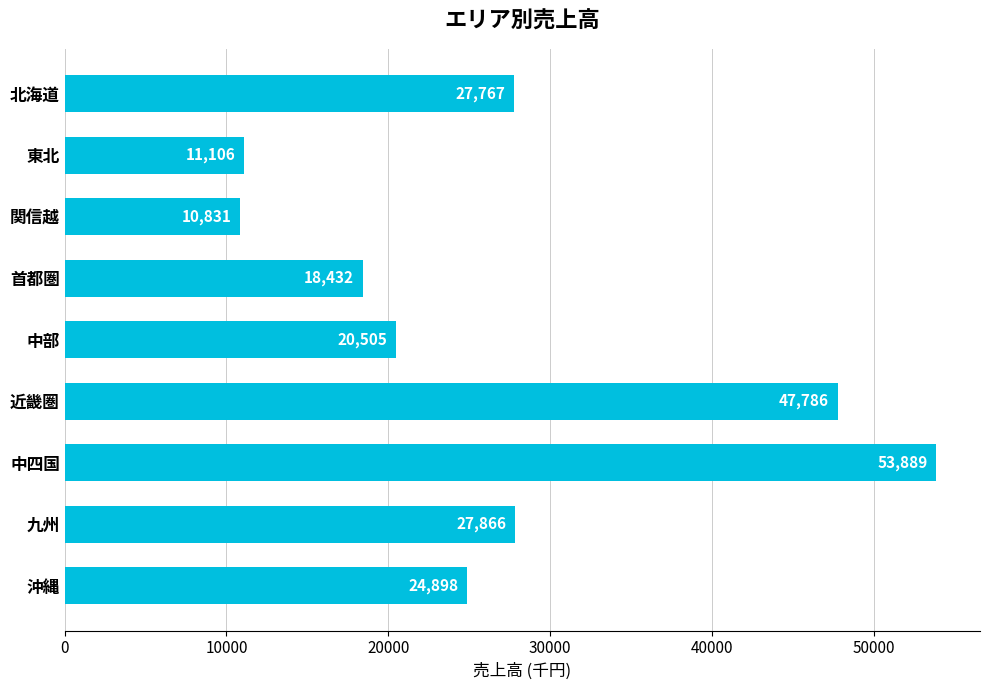

Which has a higher value, 中四国 or 近畿圏?

中四国